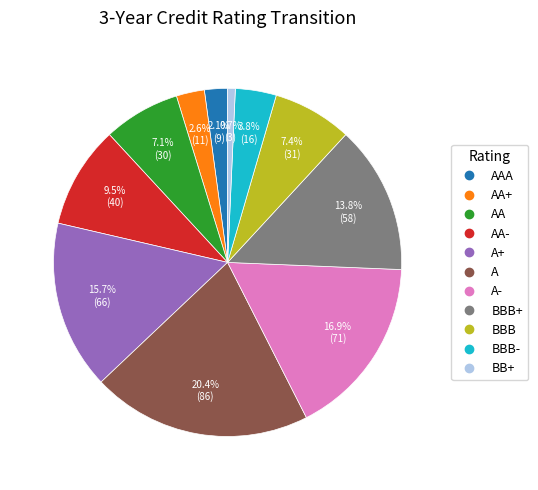

Is there any slice that represents more than half of the pie?

No